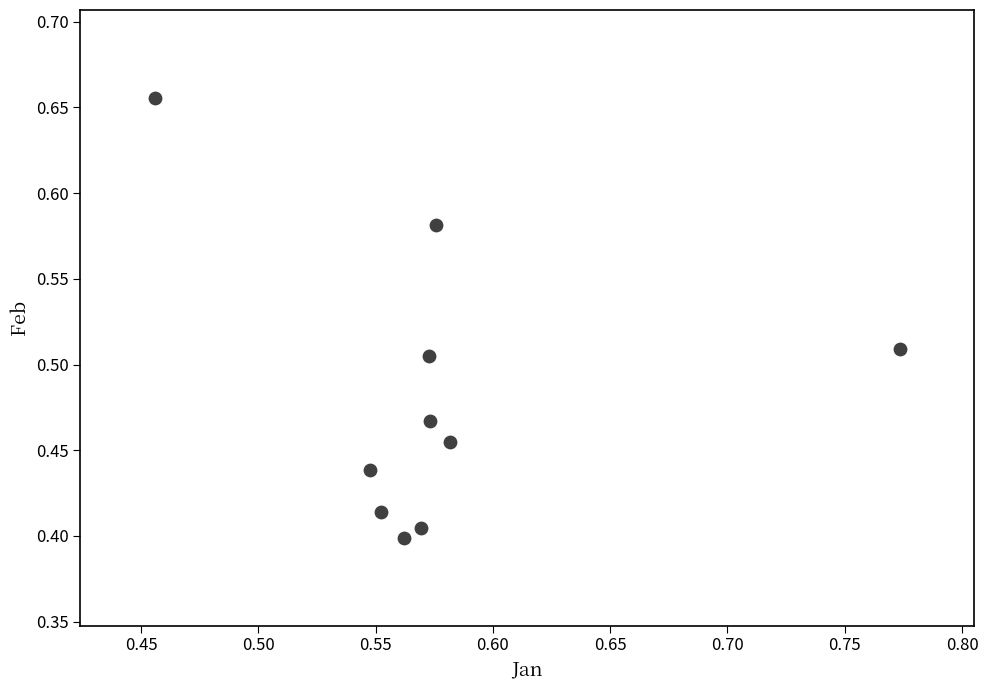

What is the range of Y values (max minus min)?

0.3